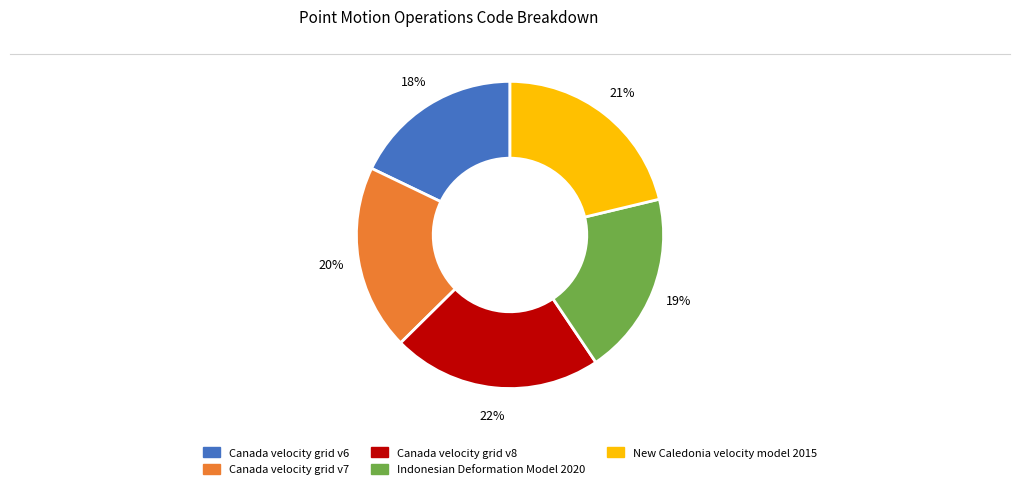

Approximately how many times larger is the value at Indonesian Deformation Model 2020 compared to Canada velocity grid v6?

1.1